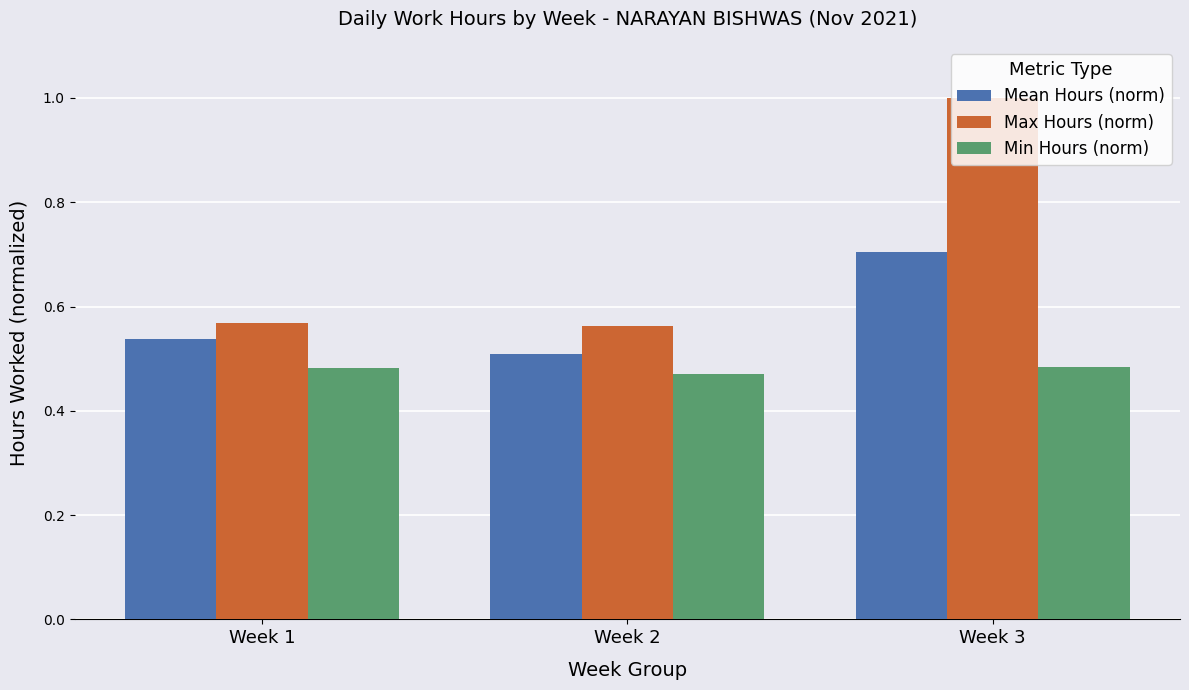

Which series changed the most between Week 1 and Week 2?

Mean Hours (norm)